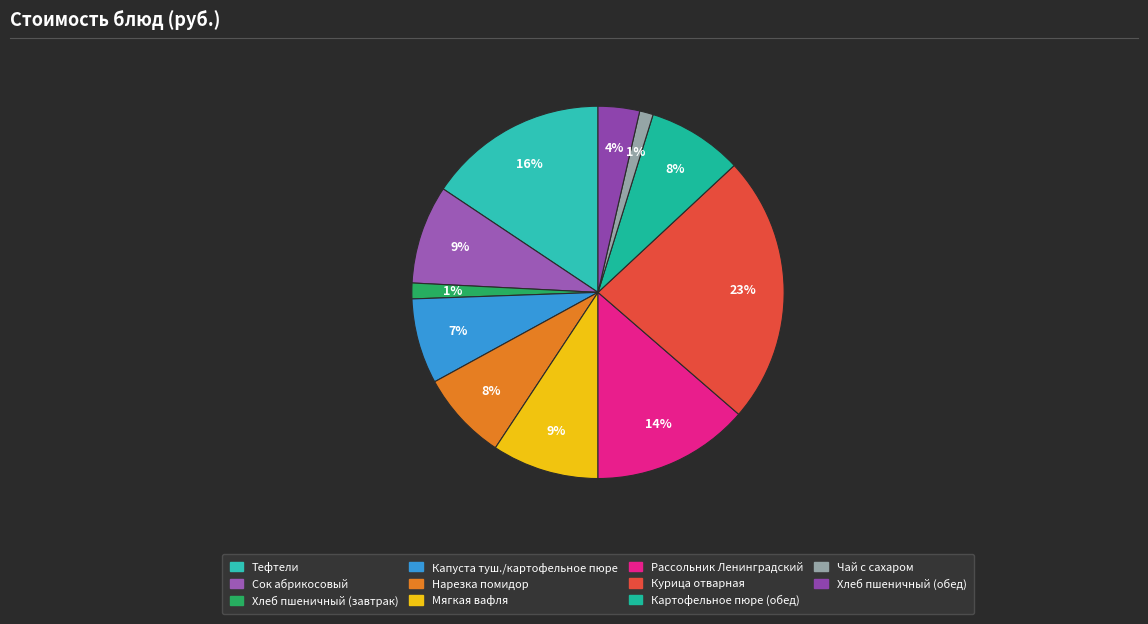

To the nearest percent, what percentage of the pie is Мягкая вафля?

9%